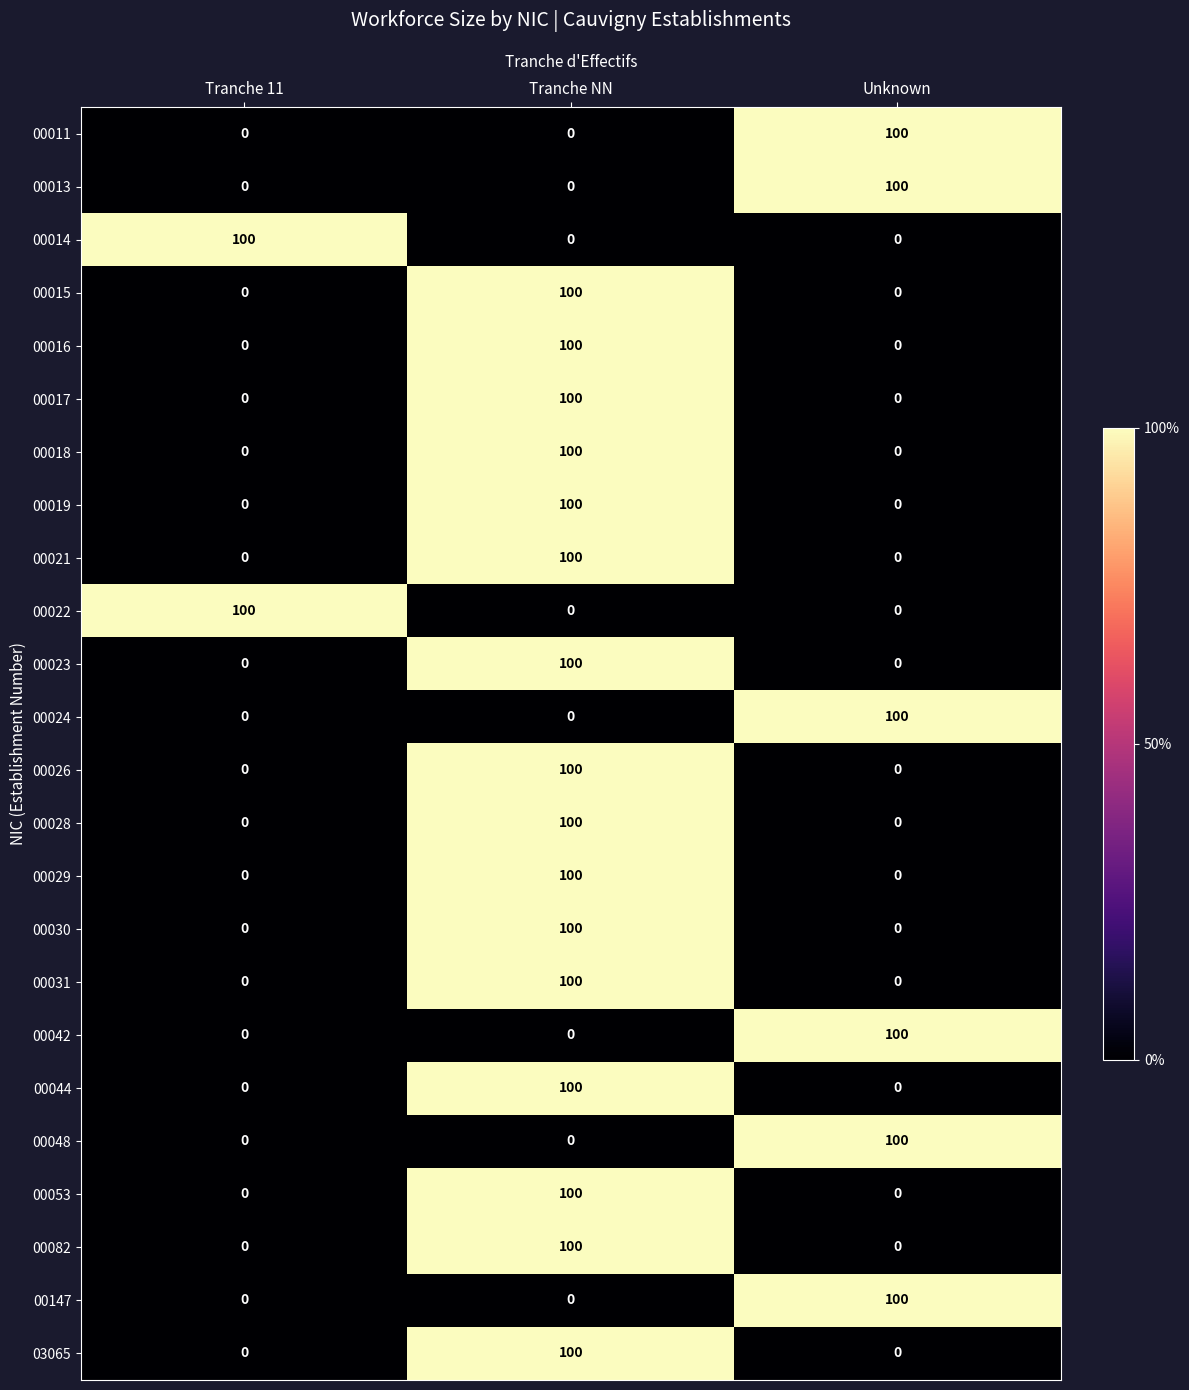

What is the maximum value for 00031?

100